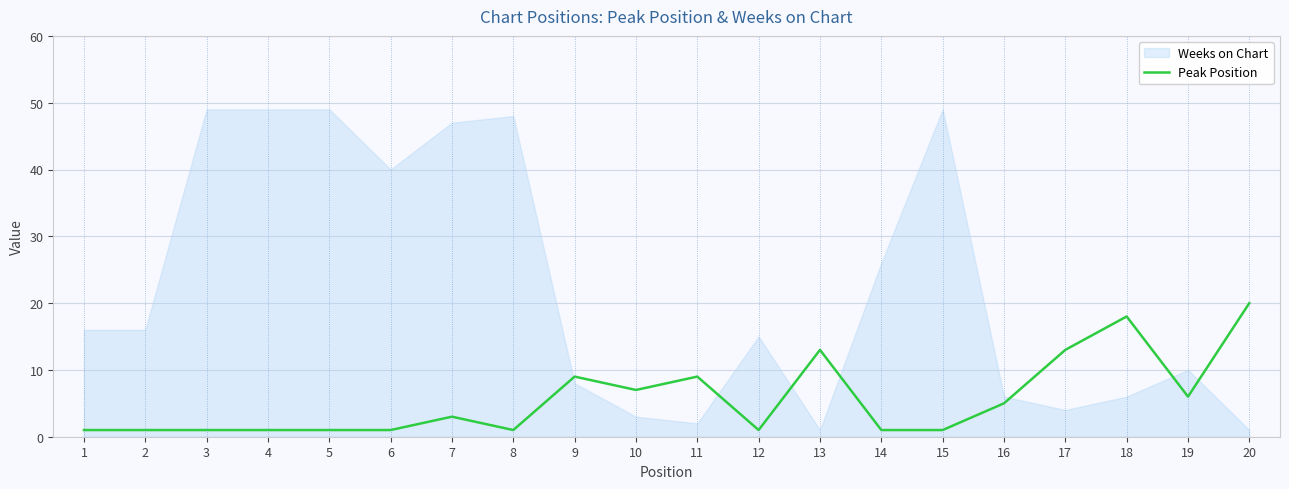

What is the ratio of the value at 13 to the value at 7?

4.3